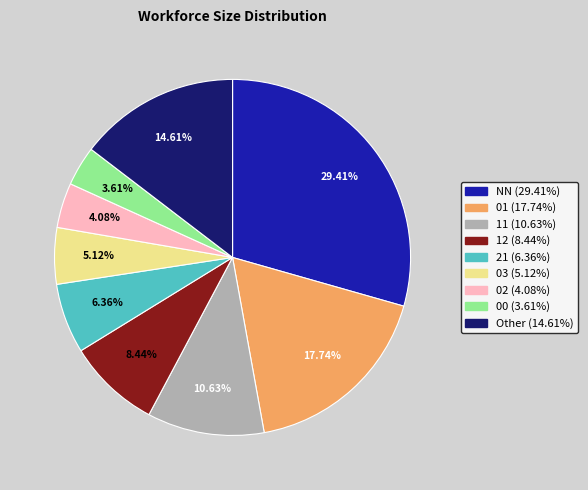

To the nearest percent, what is the difference between the NN and 01 slice percentages?

12%